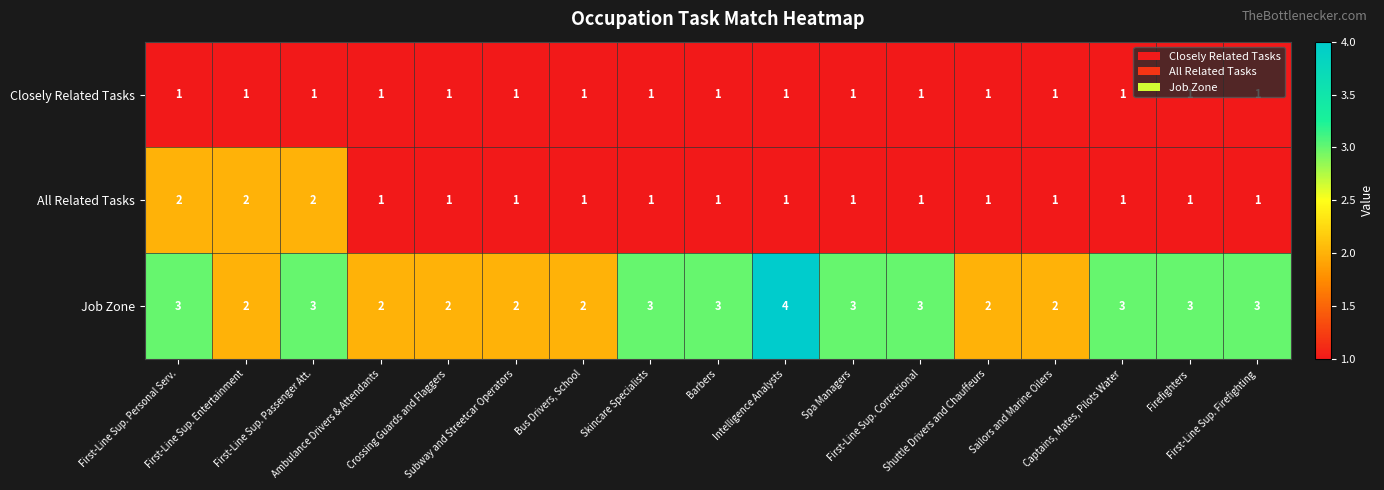

What is the difference between the highest and lowest values at Shuttle Drivers and Chauffeurs?

1